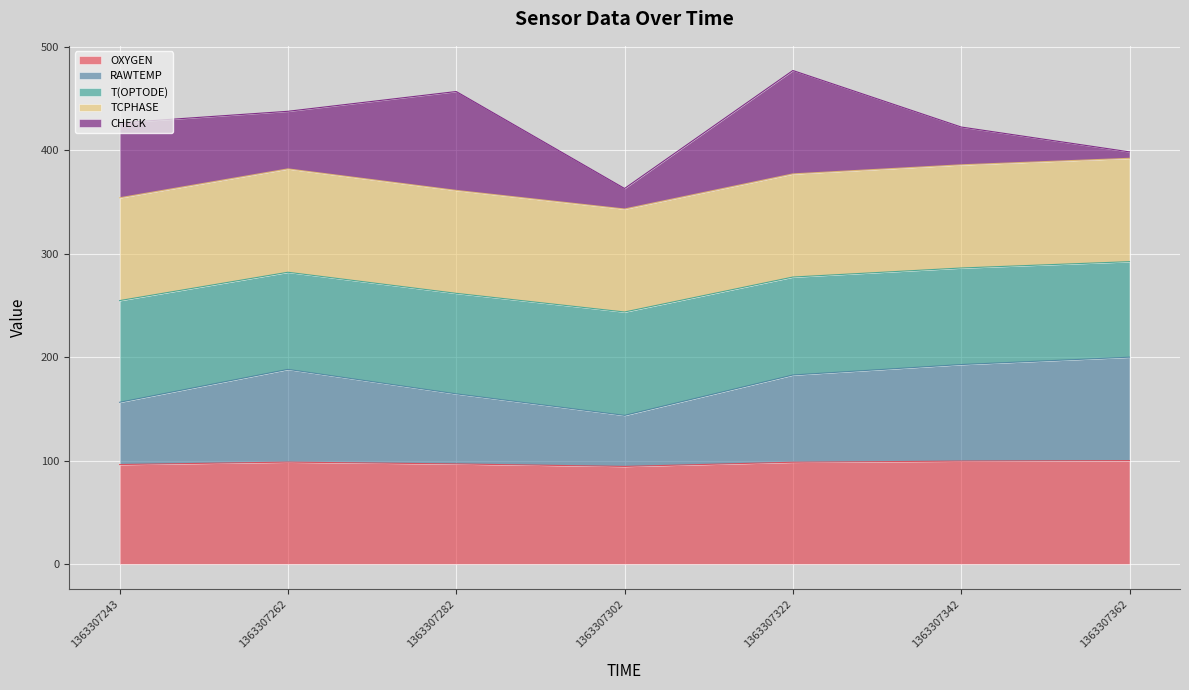

What is the total value across all series at 1363307282?

457.0